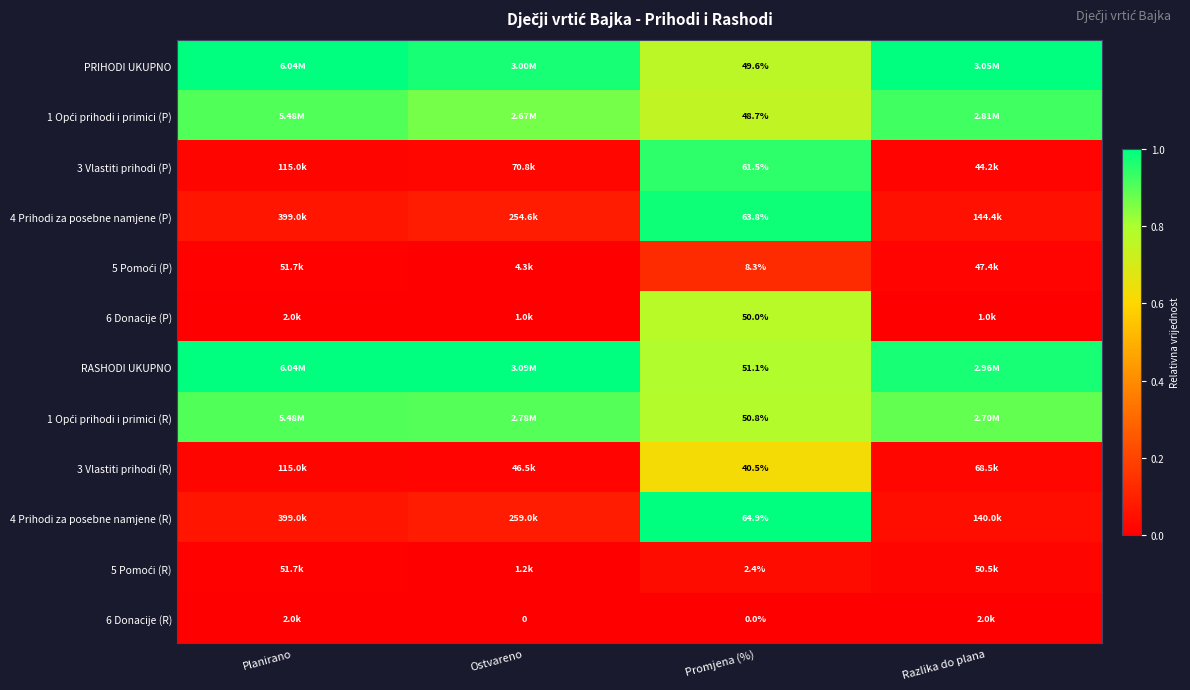

Which label corresponds to the largest value in the chart?

Planirano